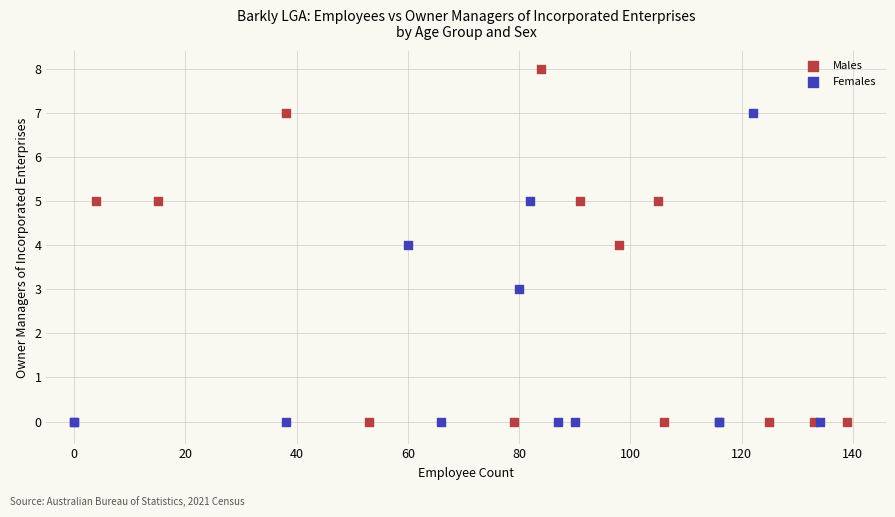

What are all the series names shown in the legend?

Males, Females